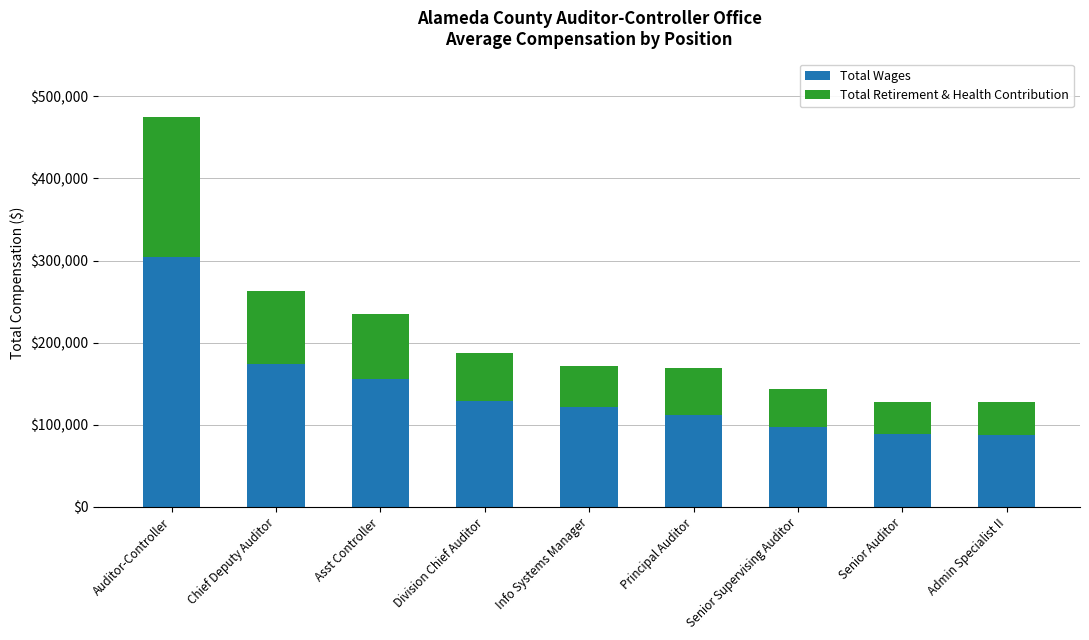

What is the difference between the maximum and minimum values in the Total Wages series?

216391